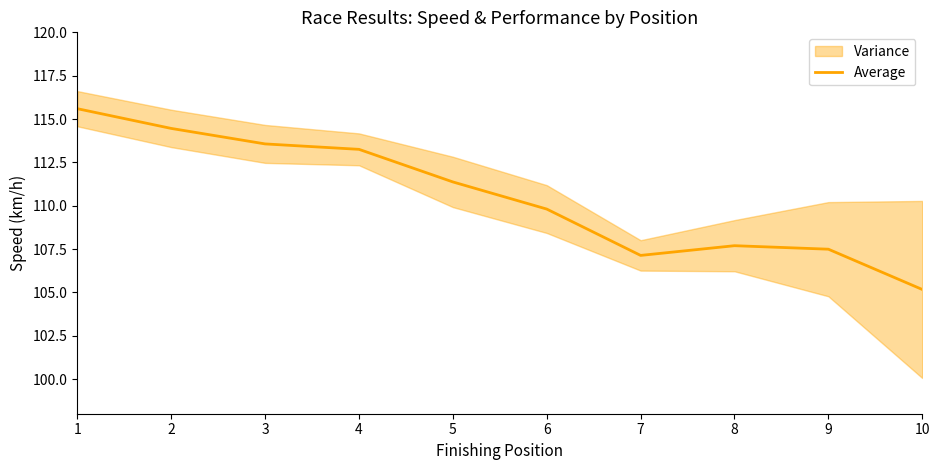

How many values are below 111?

5